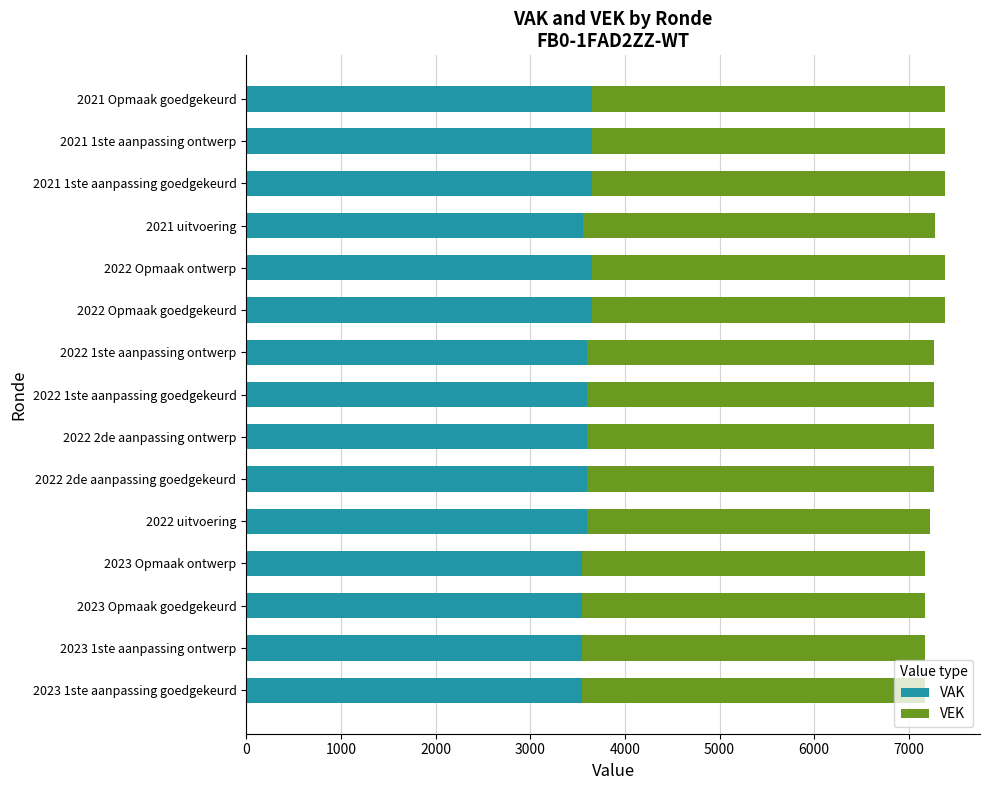

The value of VAK at 2022 Opmaak ontwerp is 5754. True or false?

False